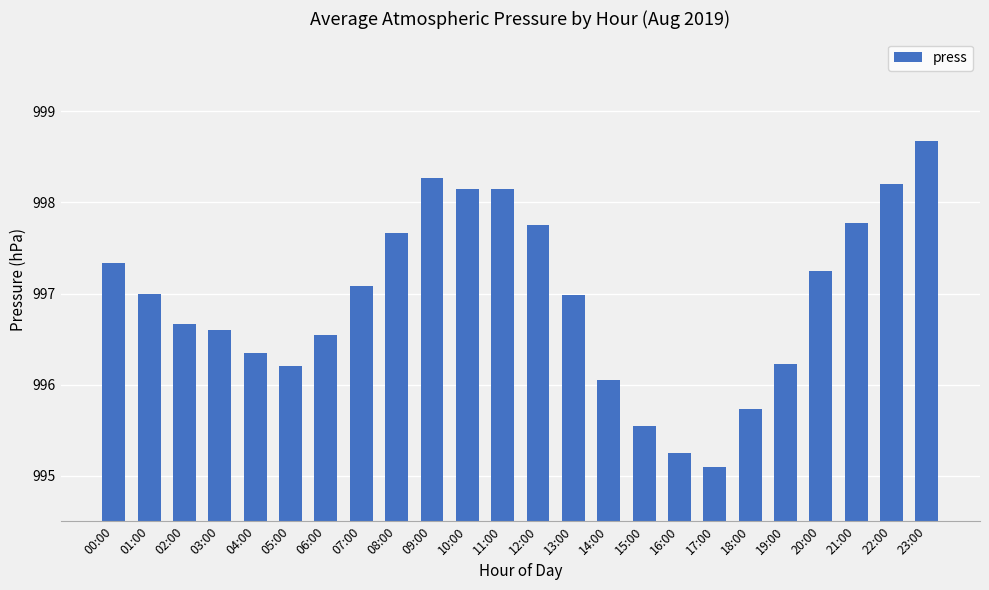

What is the value of the 8th bar from the left?

997.1